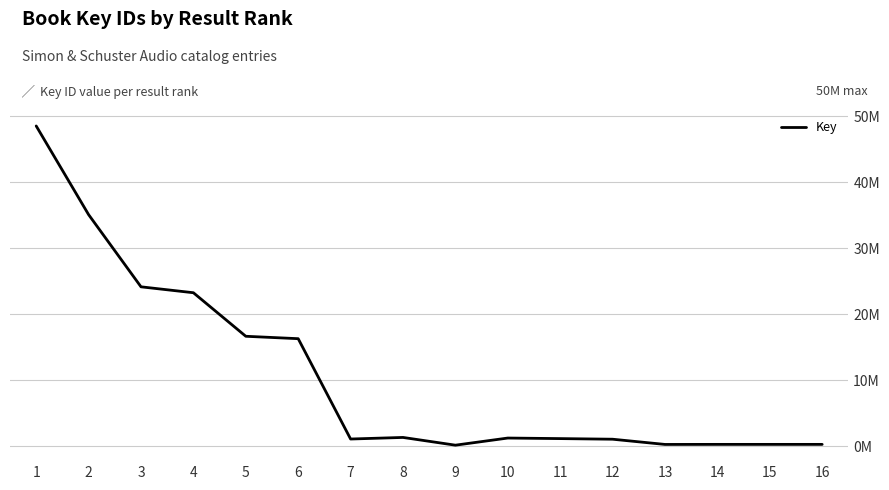

What is the sum of the values at 7 and 15?

1378189